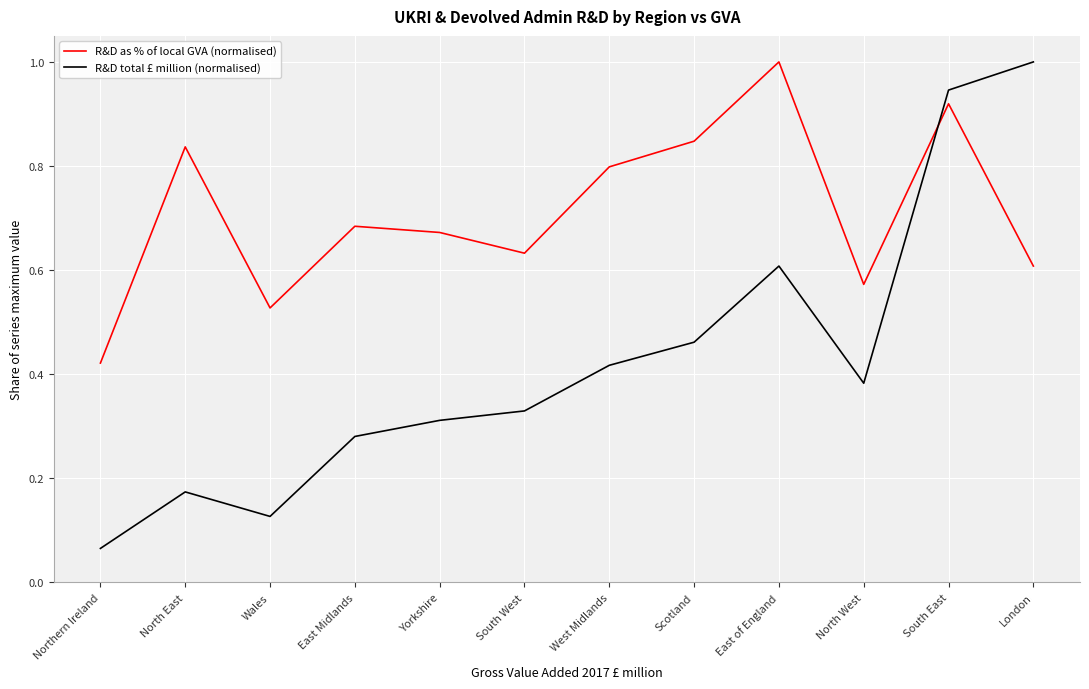

At which label does R&D as % of local GVA (normalised) reach its minimum?

Northern Ireland